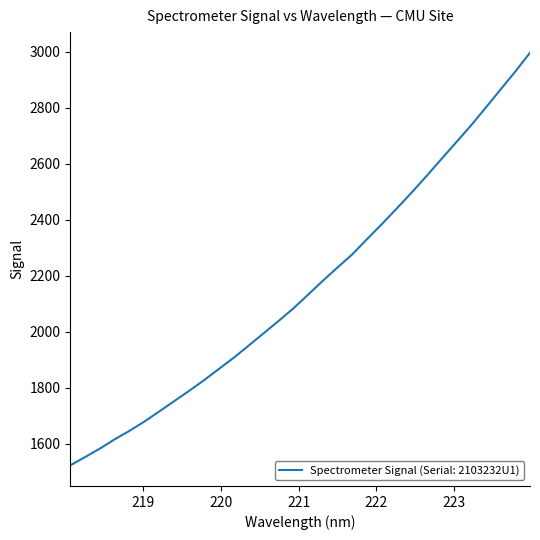

Is this an area chart (filled region under the line)?

No